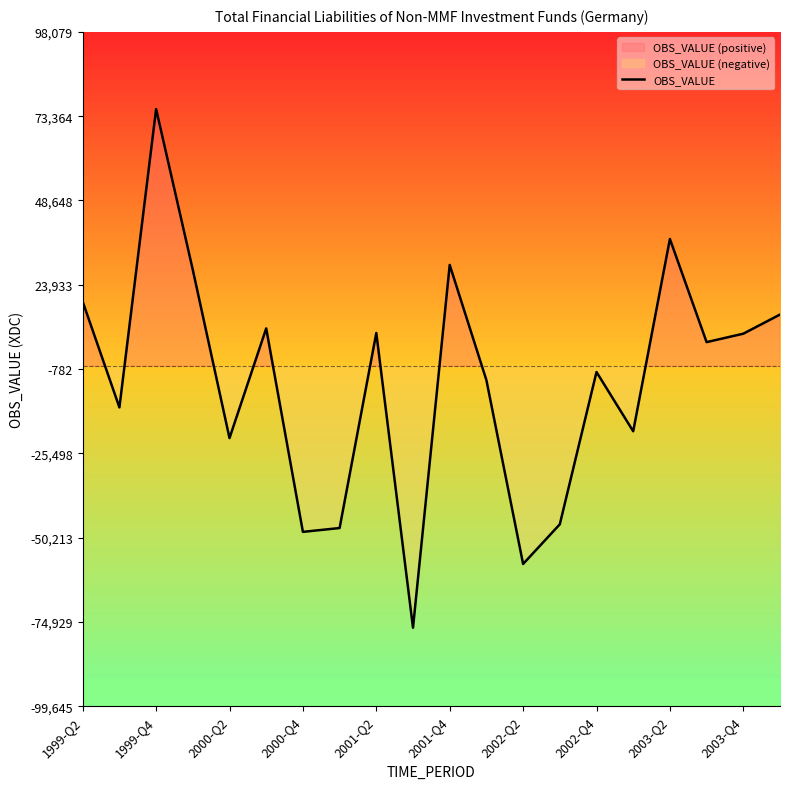

What is the lowest value of the OBS_VALUE series?

-76650